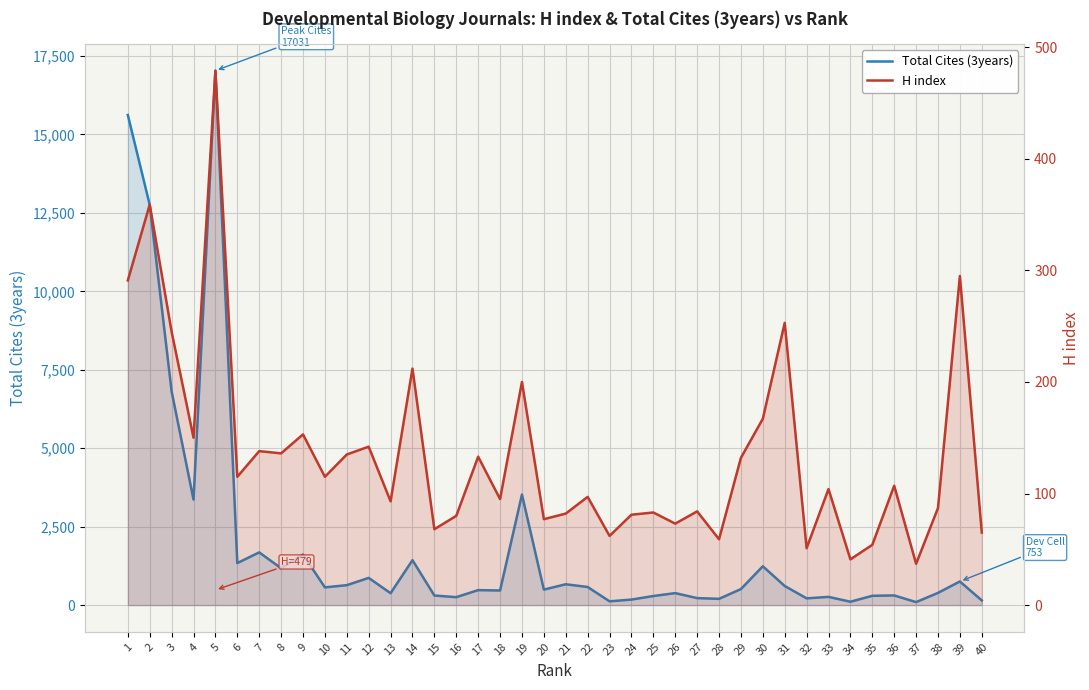

How many values in the Total Cites (3years) series exceed 511?

19